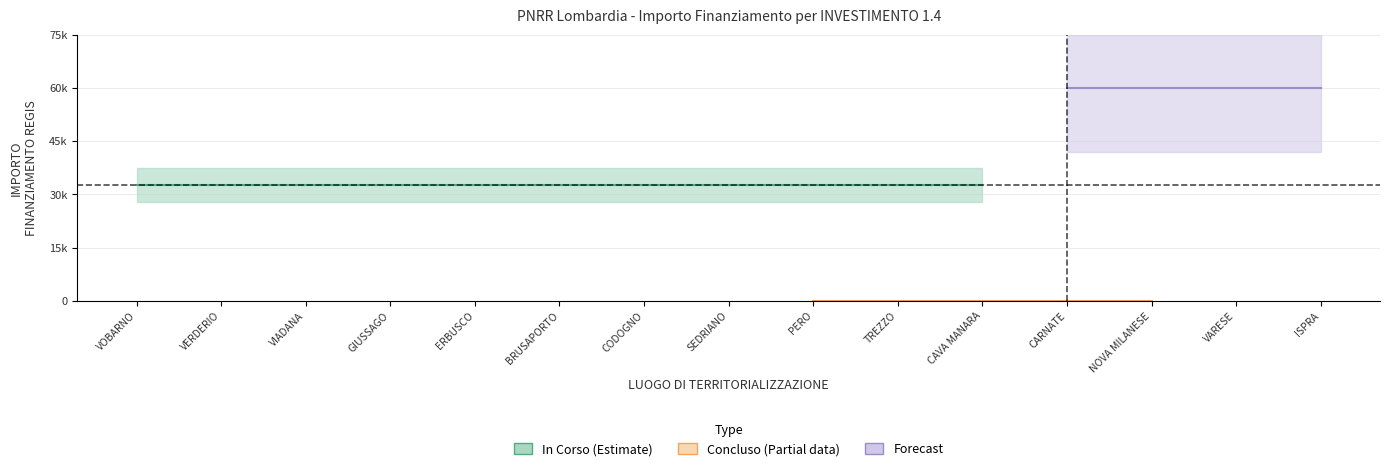

Is it true that In Corso equals 32589 at 1.4?

True